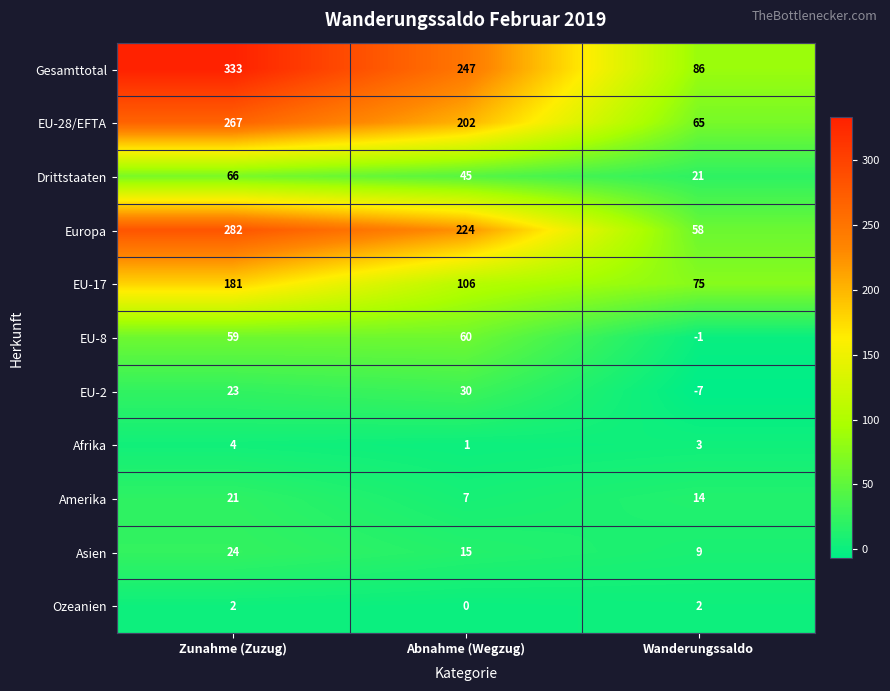

At which category is the sum across all series the highest?

Zunahme (Zuzug)